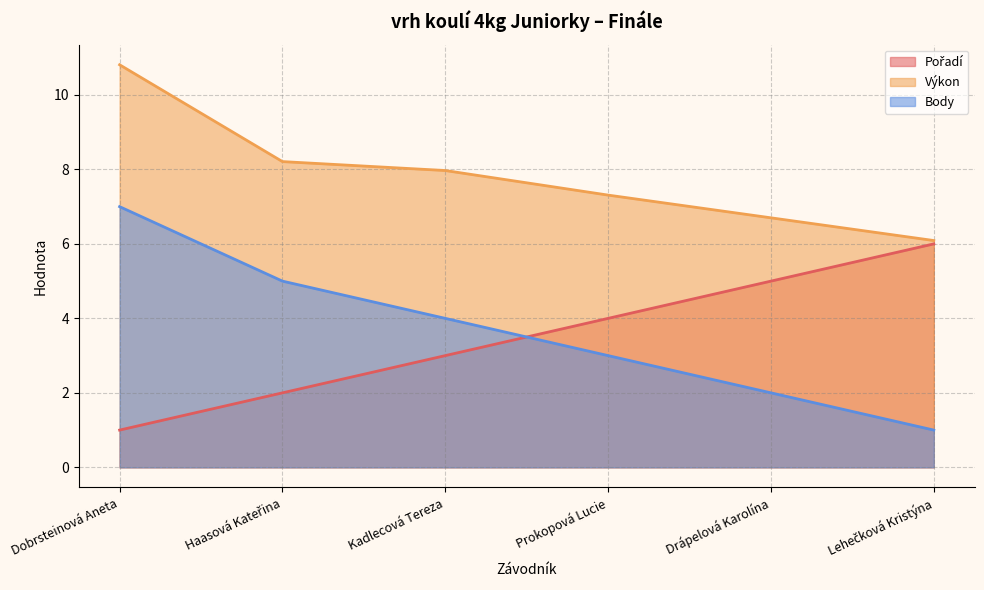

How many data points in Body are less than 4?

3